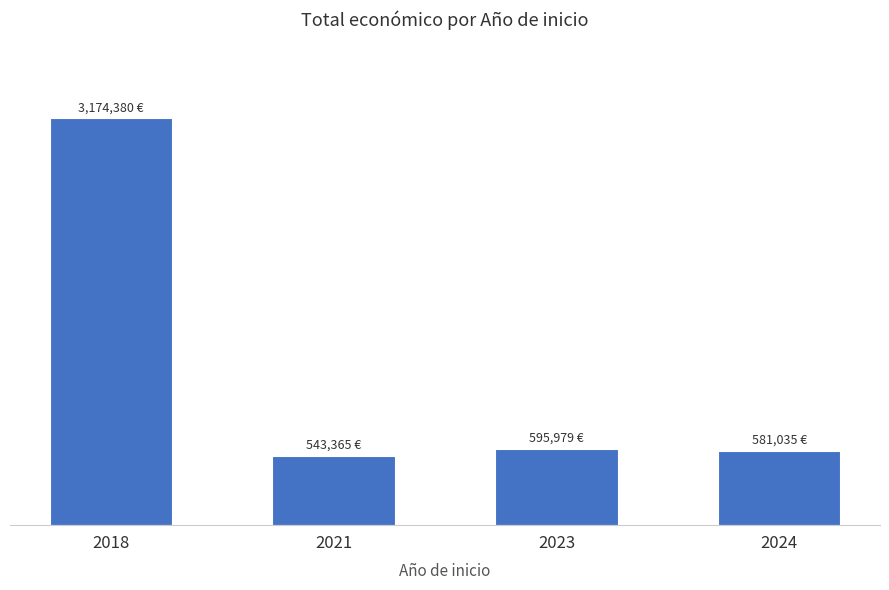

Does the chart contain any negative values?

No